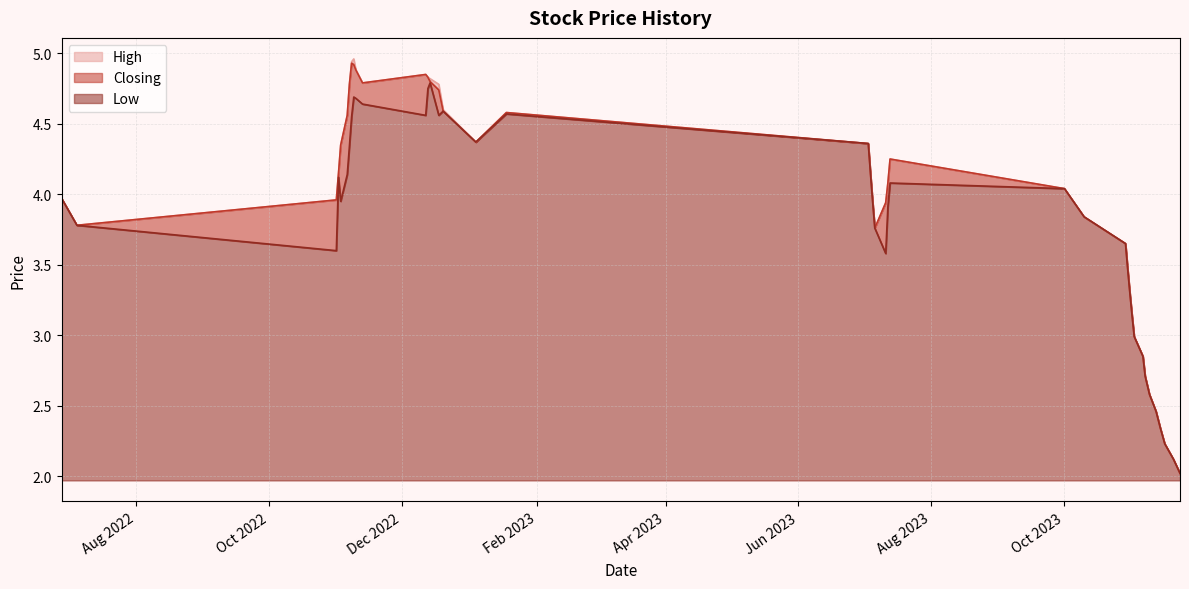

Is it true that Low equals 3.1 at 01/11/2023?

True